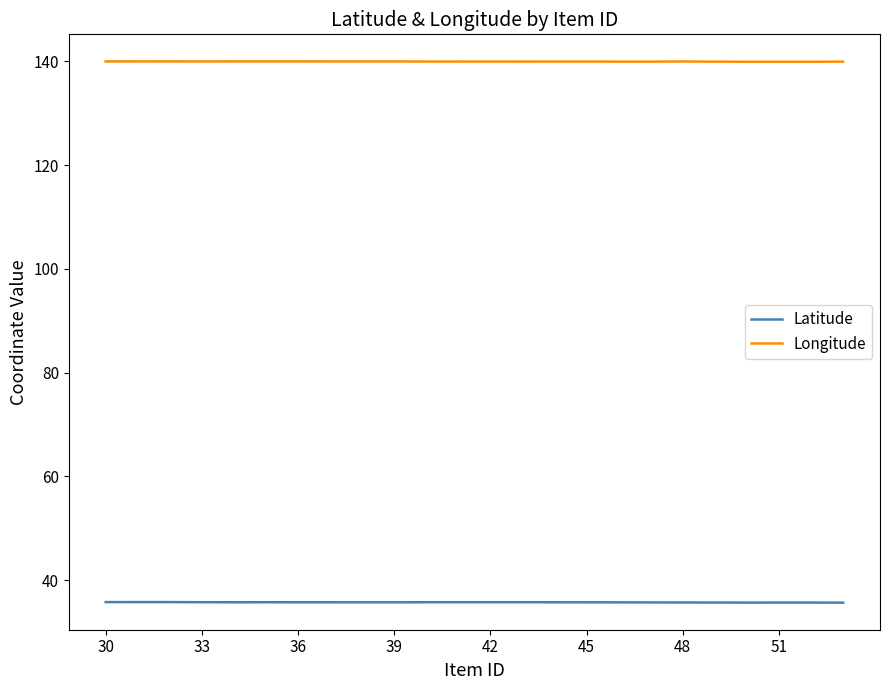

List the series in order of their overall mean, highest first.

Longitude, Latitude